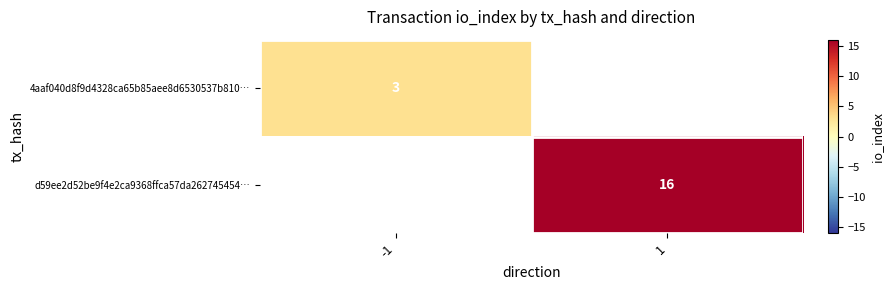

True or false: 4aaf040d8f9d4328ca65b85aee8d6530537b810… has a value of 3 at -1.

True